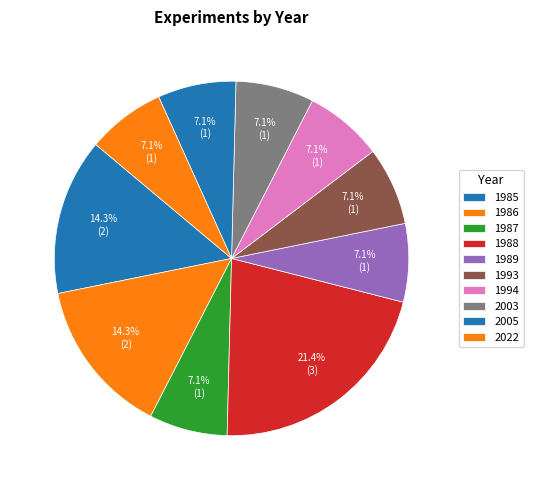

How many slices are in this pie chart?

10